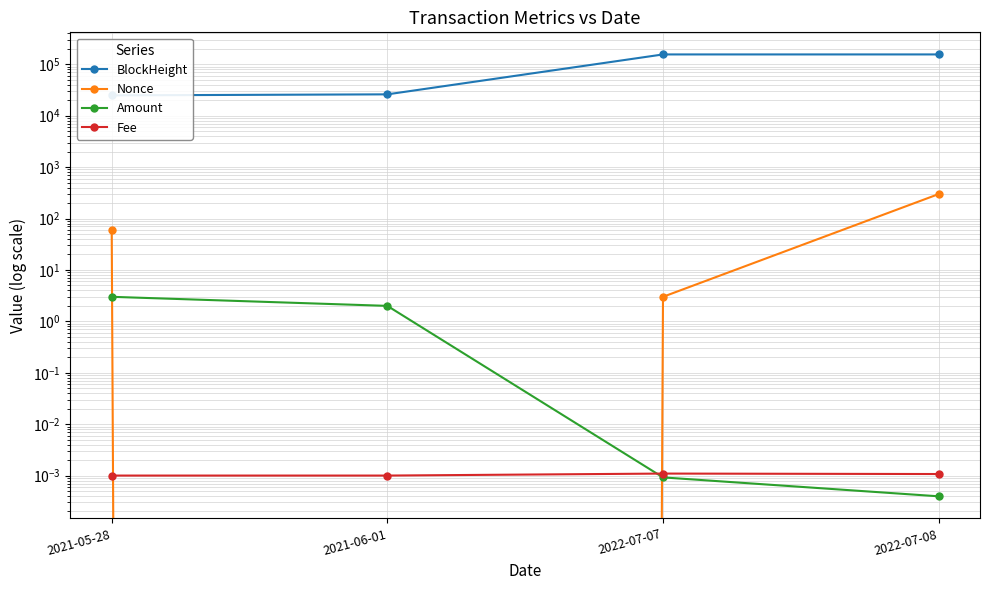

Is the value of Nonce at 2022-07-07 greater than the value of BlockHeight at 2021-05-28?

No